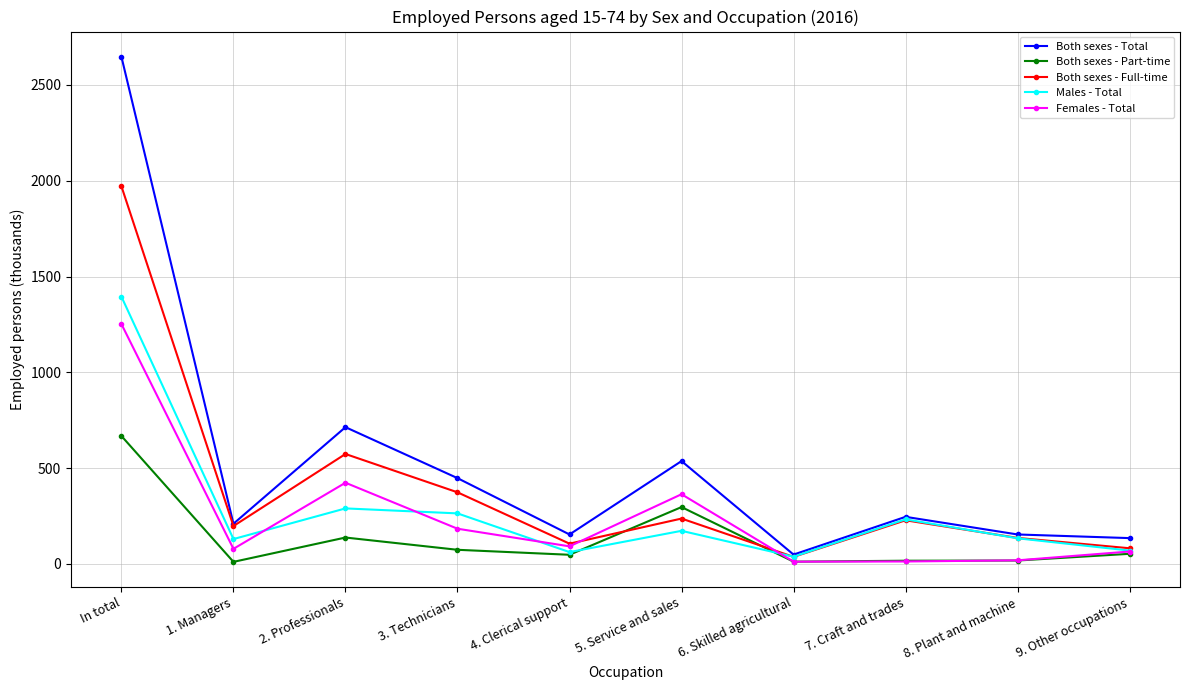

At which category is the sum across all series the highest?

In total